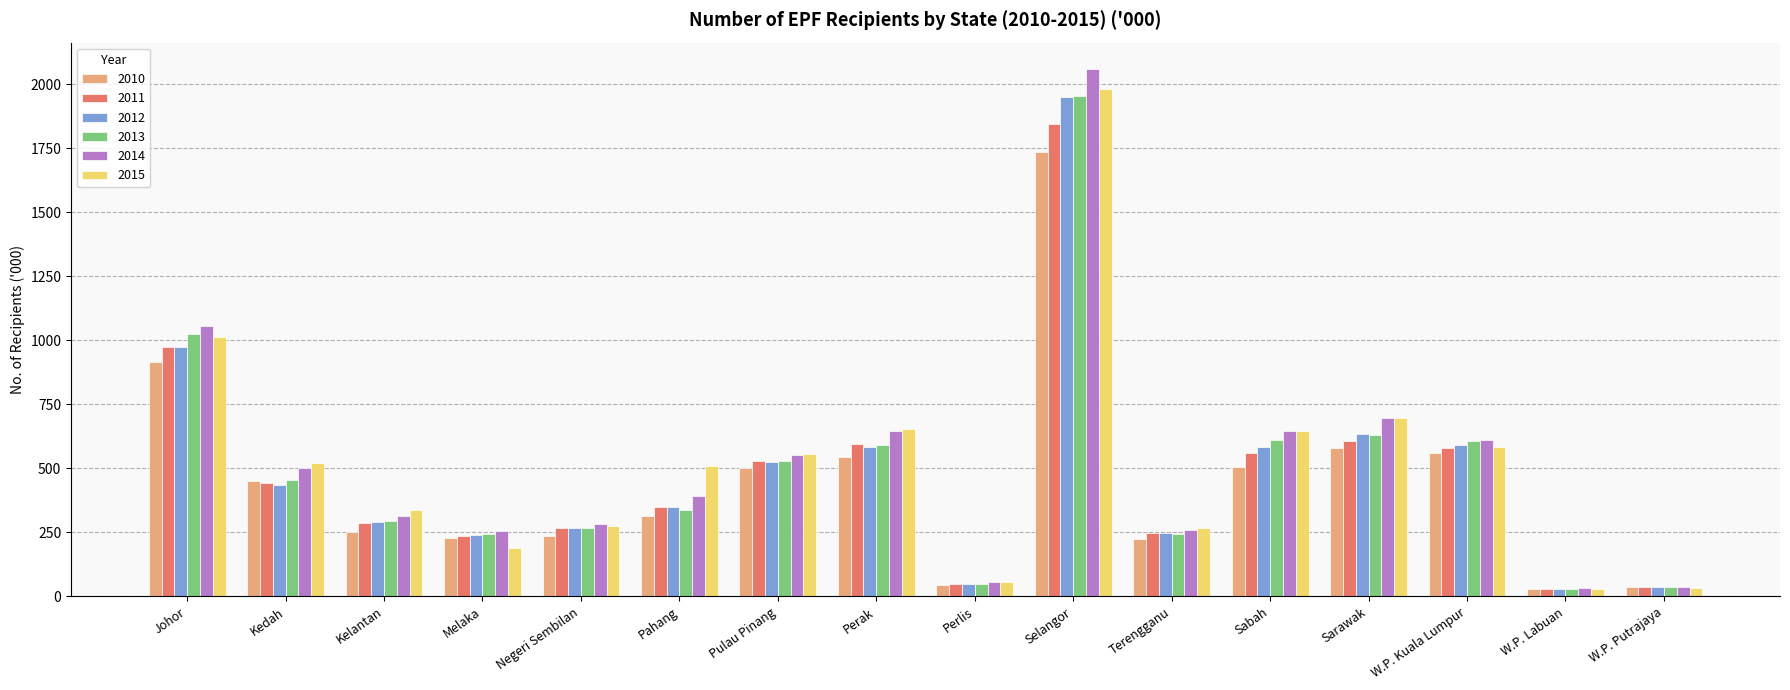

How many categories are shown in the chart?

16